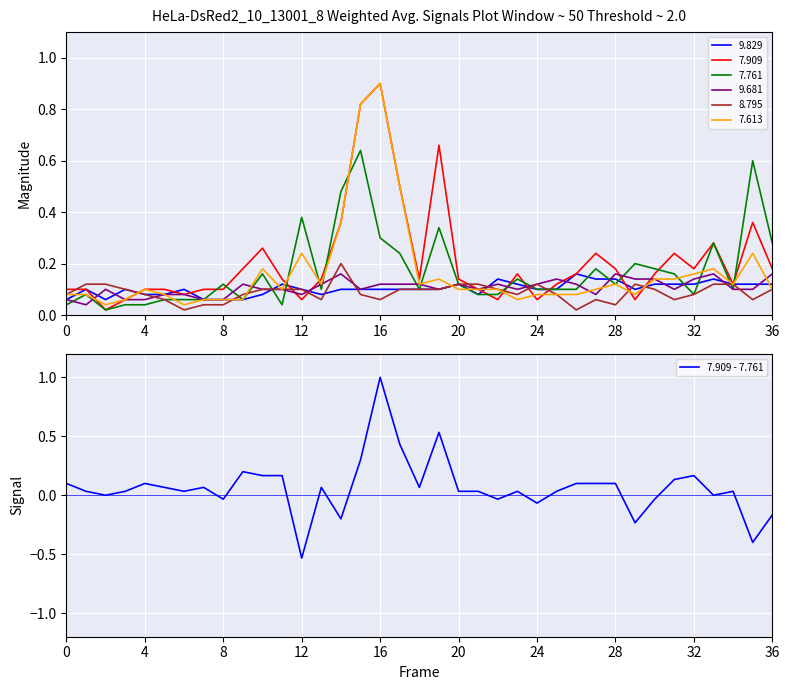

How many negative values are there?

9